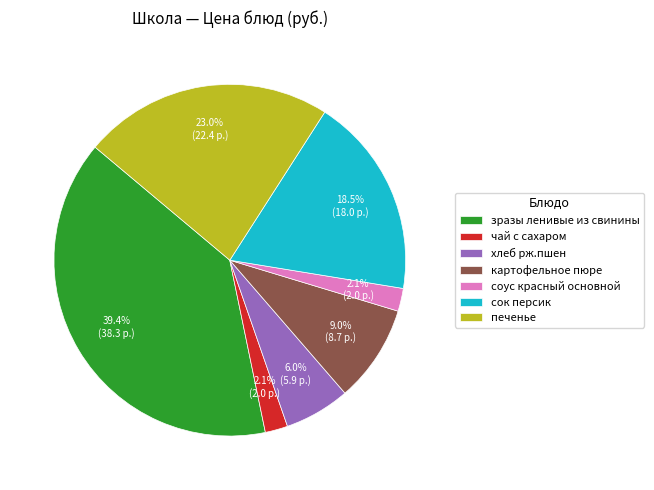

Is хлеб рж.пшен the majority of the pie?

No